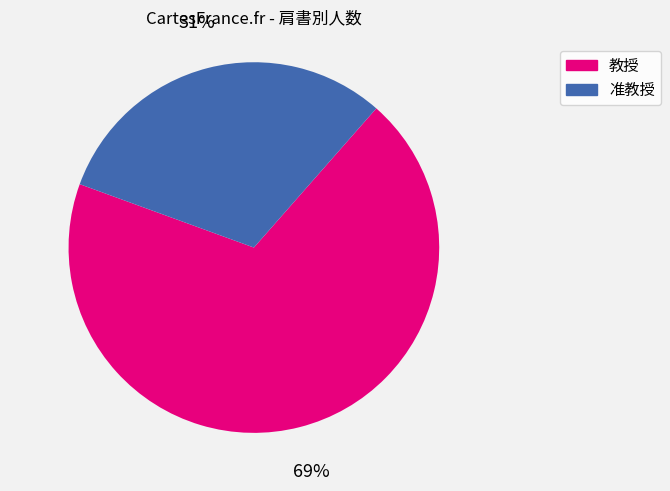

Is the sum of 准教授 and 教授 greater than half?

Yes